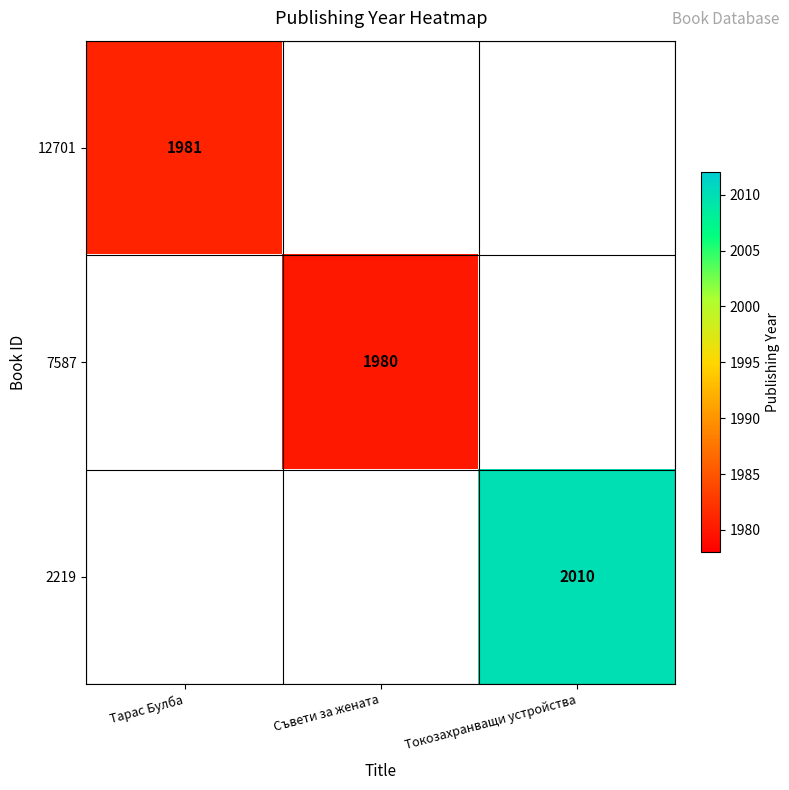

The 7587 series shows 1980 at Съвети за жената. True or false?

True